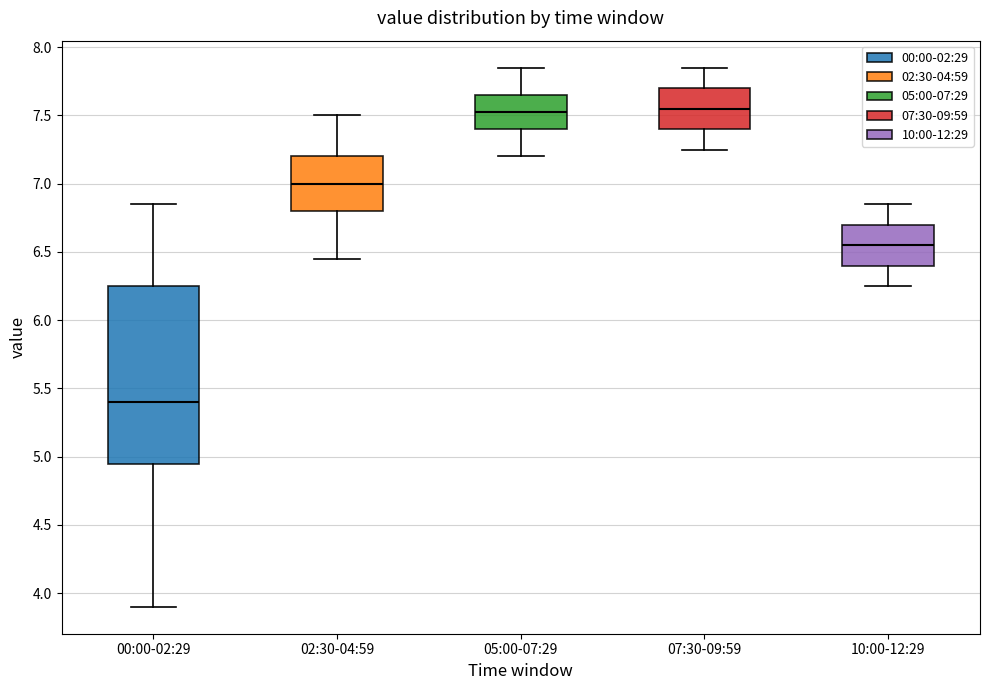

Which box's median line is the lowest?

00:00-02:29